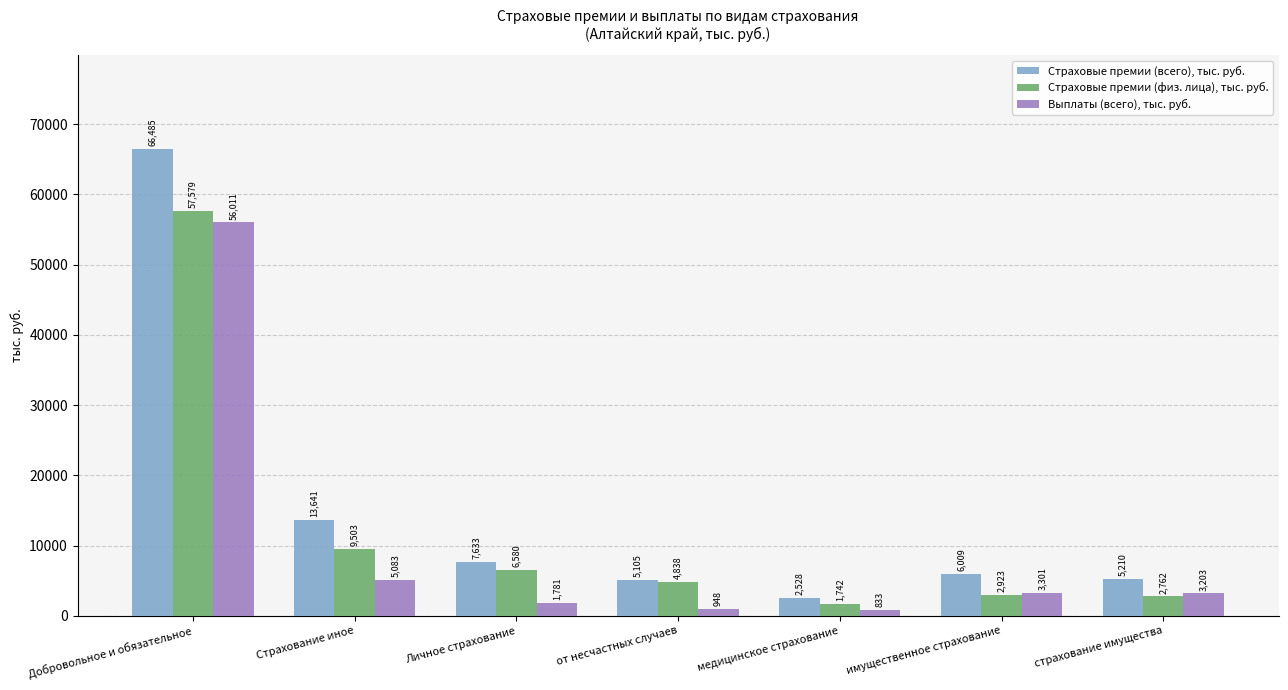

Which category has the highest value in the Страховые премии (всего), тыс. руб. series?

Добровольное и обязательное